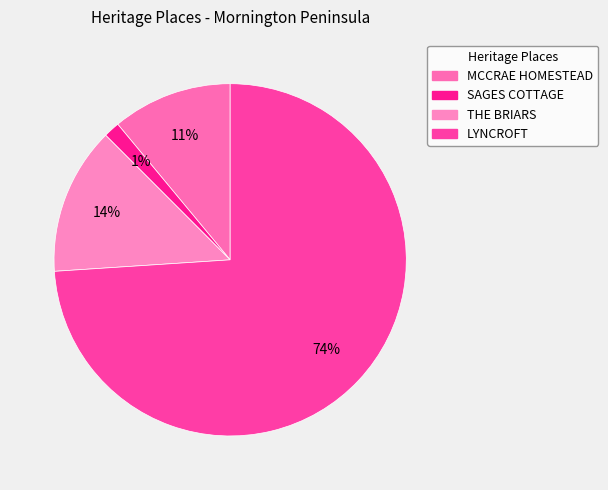

How many segments does this pie chart have?

4